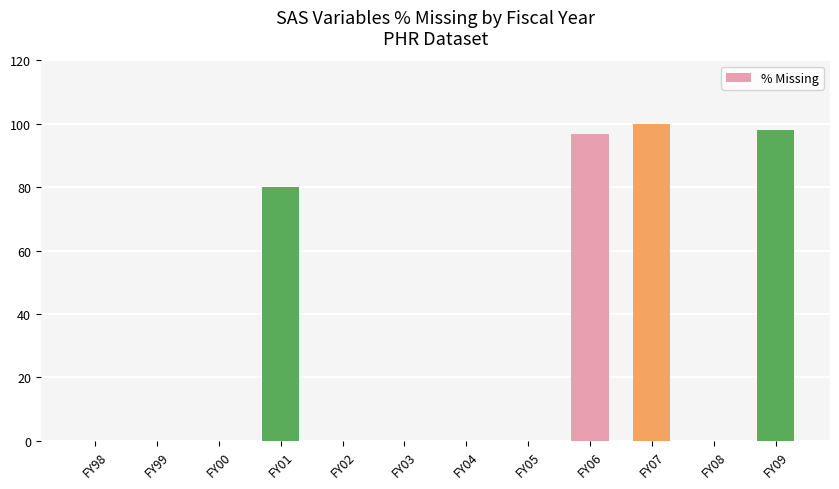

Which has a higher value, FY99 or FY09?

FY09